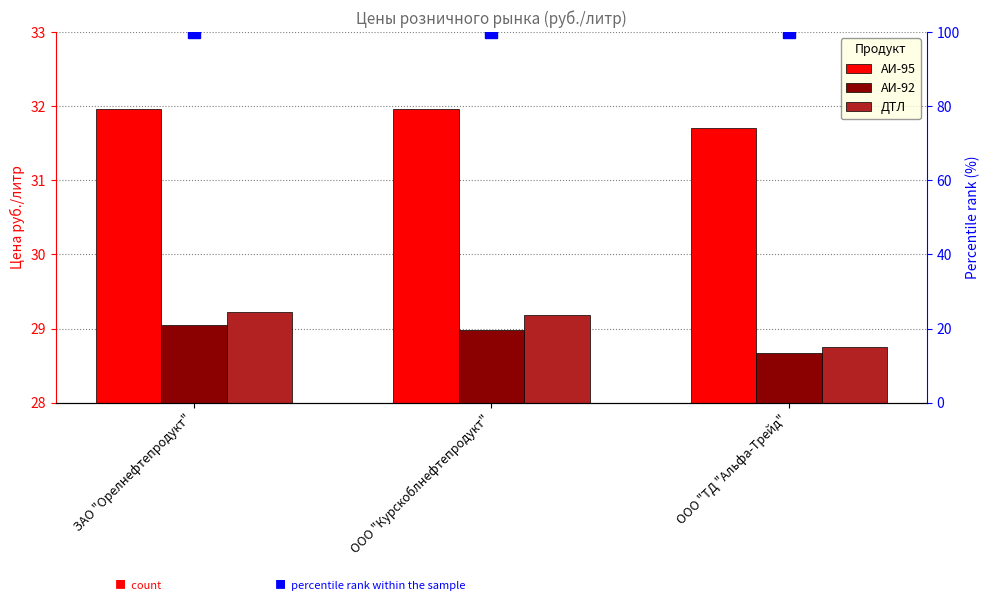

What is the value of the percentile rank within the sample bar at the 2nd from the left?

100.0